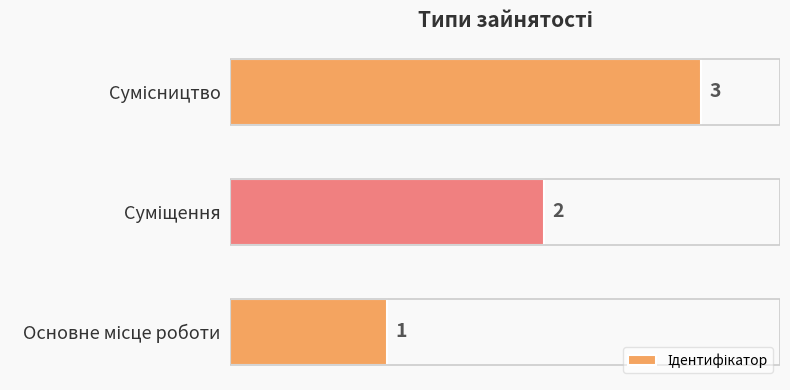

Count the values in the range 1 to 3.

3